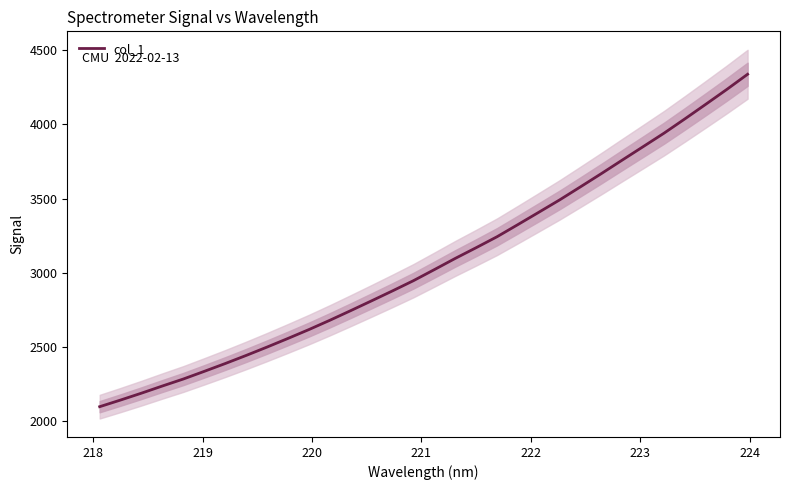

What is the highest value of the col_1 series?

4337.1